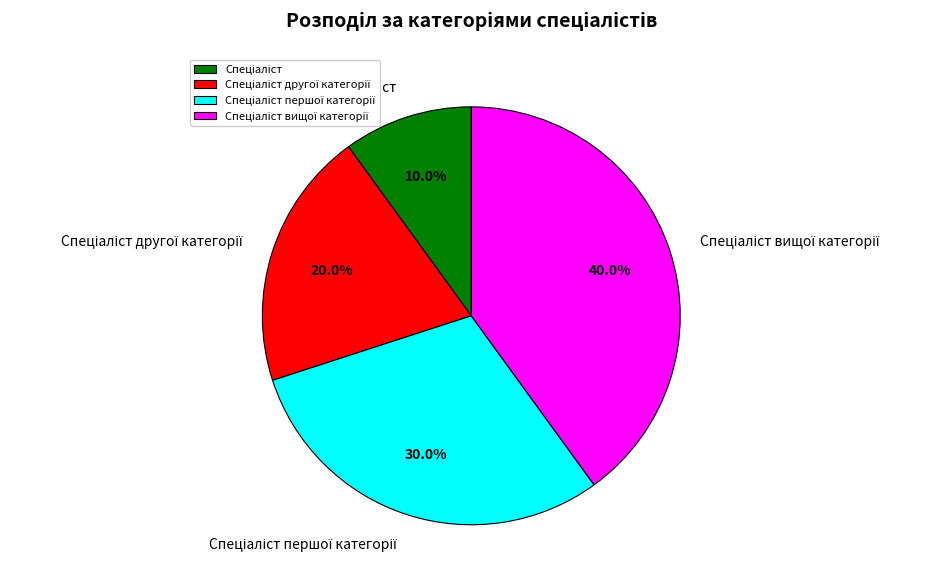

What percentage is NOT represented by Спеціаліст вищої категорії?

60.0%